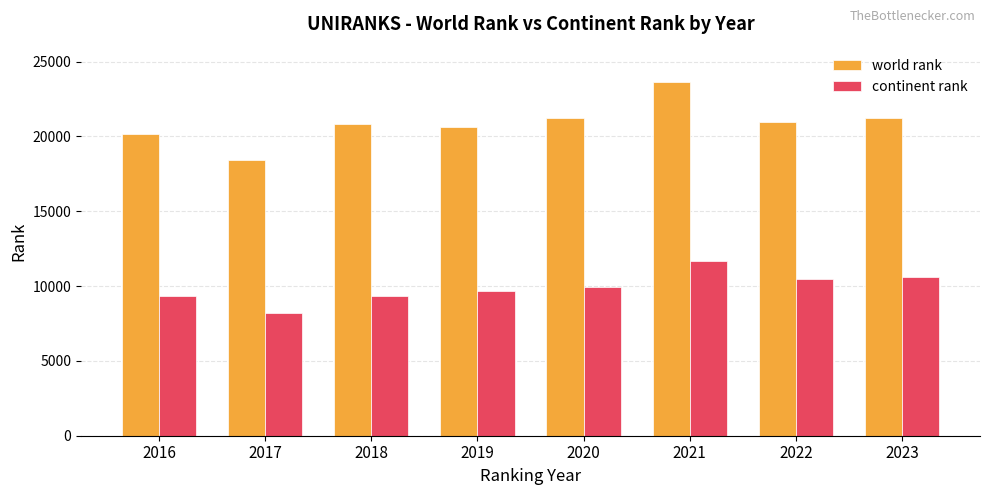

At which label does world rank reach its minimum?

2017